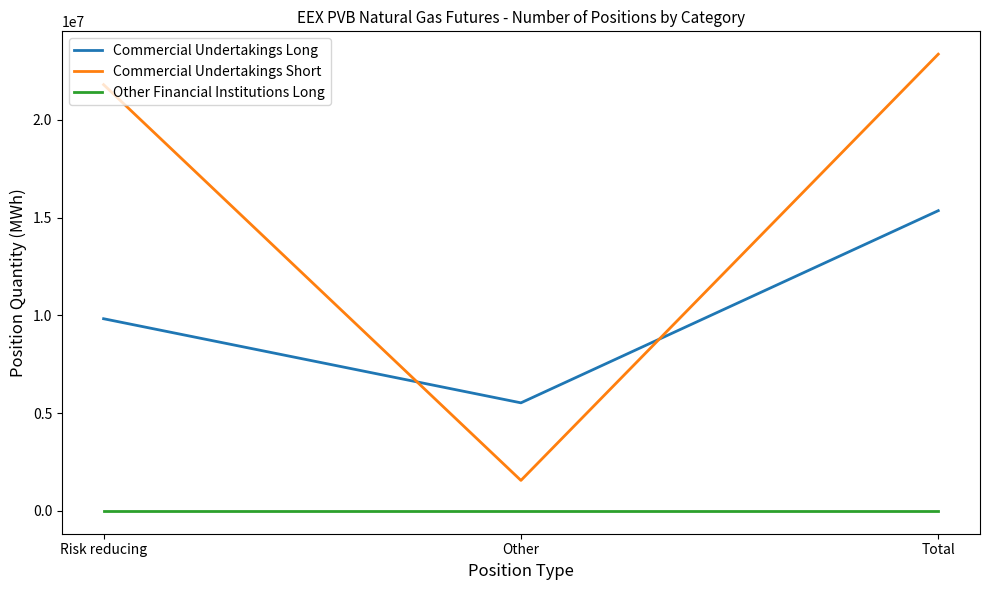

At which category is the sum across all series the highest?

Total